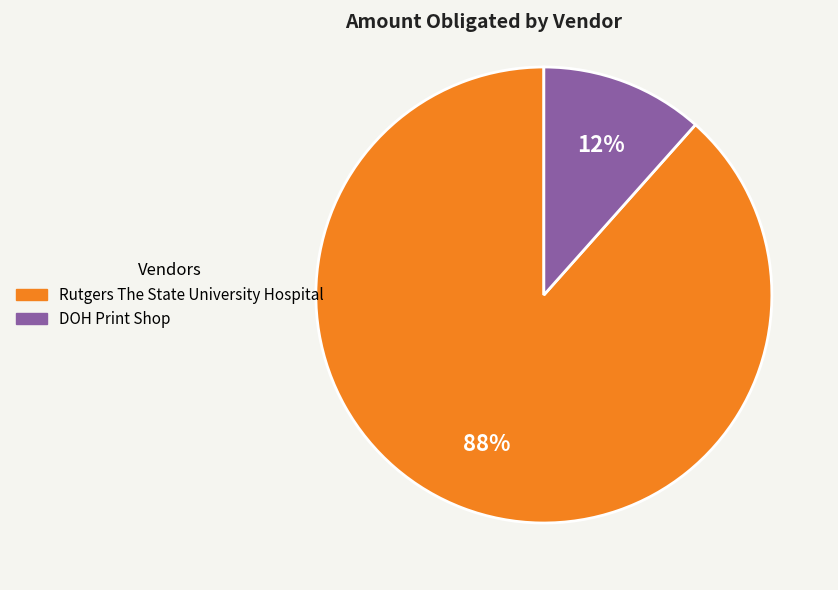

The Rutgers The State University Hospital slice represents 79% of the pie. True or false?

False